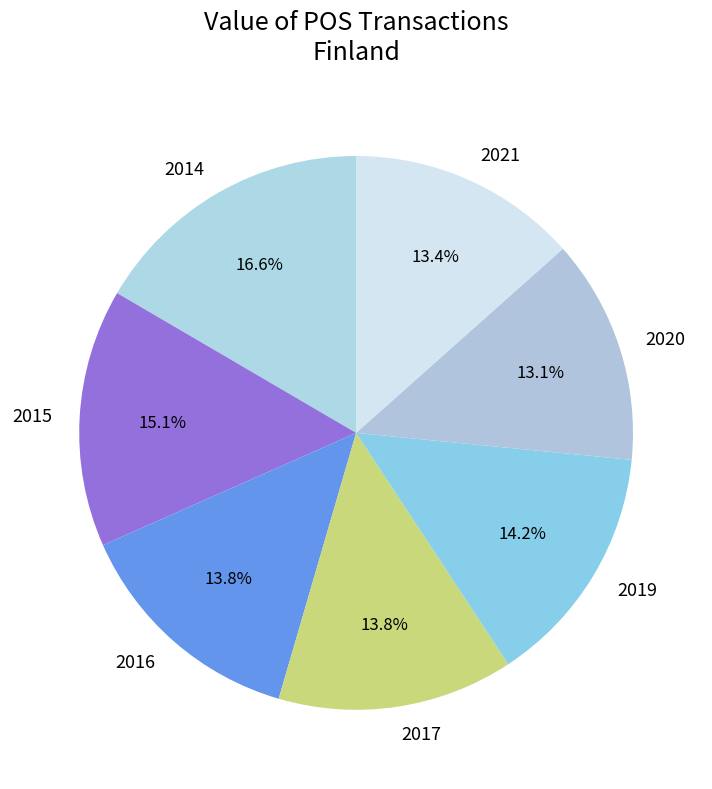

Combined, do 2021 and 2014 account for over 50%?

No